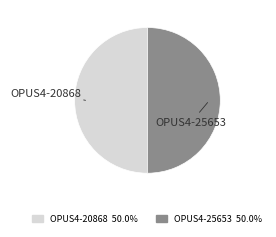

What is the ratio of the value at OPUS4-20868 to the value at OPUS4-25653?

1.0